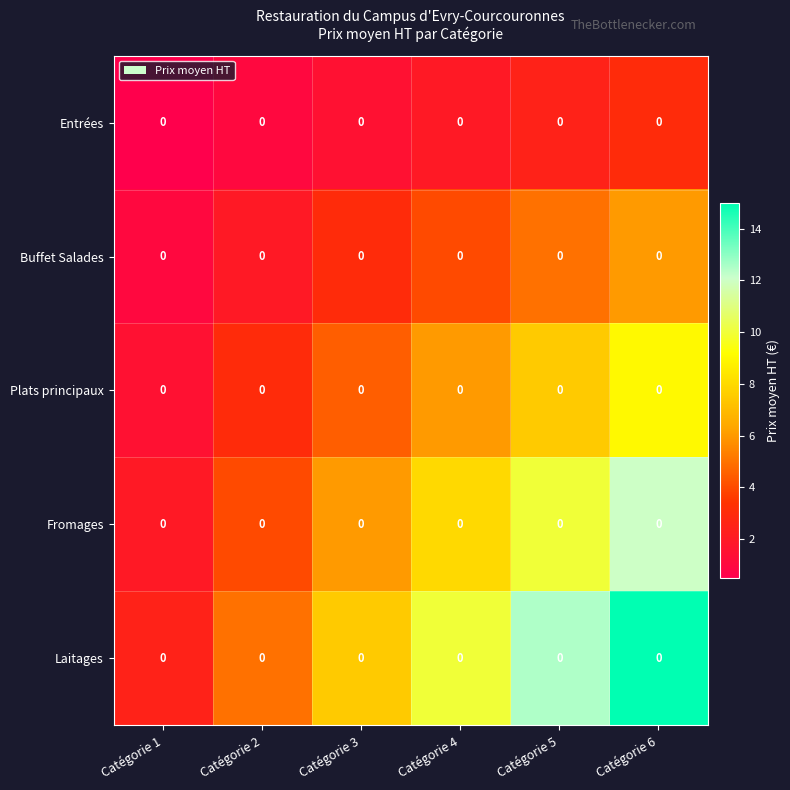

What is the maximum value for Laitages?

15.0